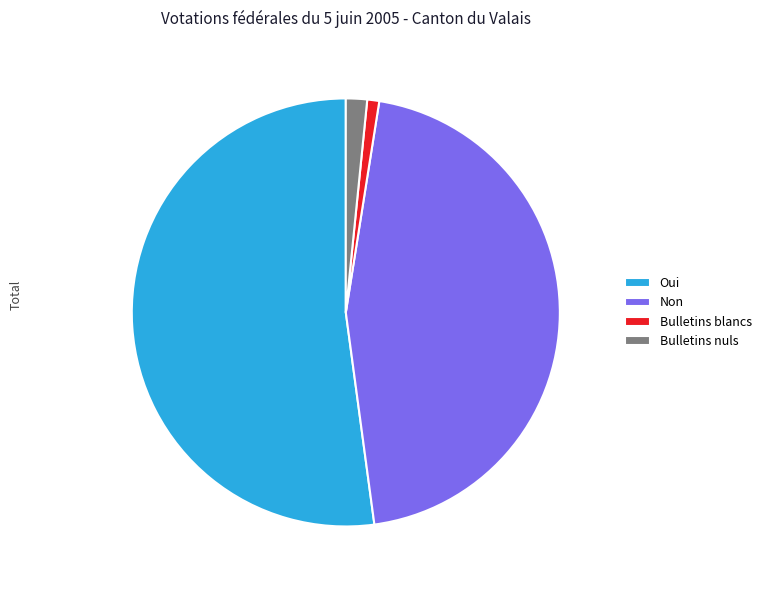

Is there a majority slice in this chart?

Yes